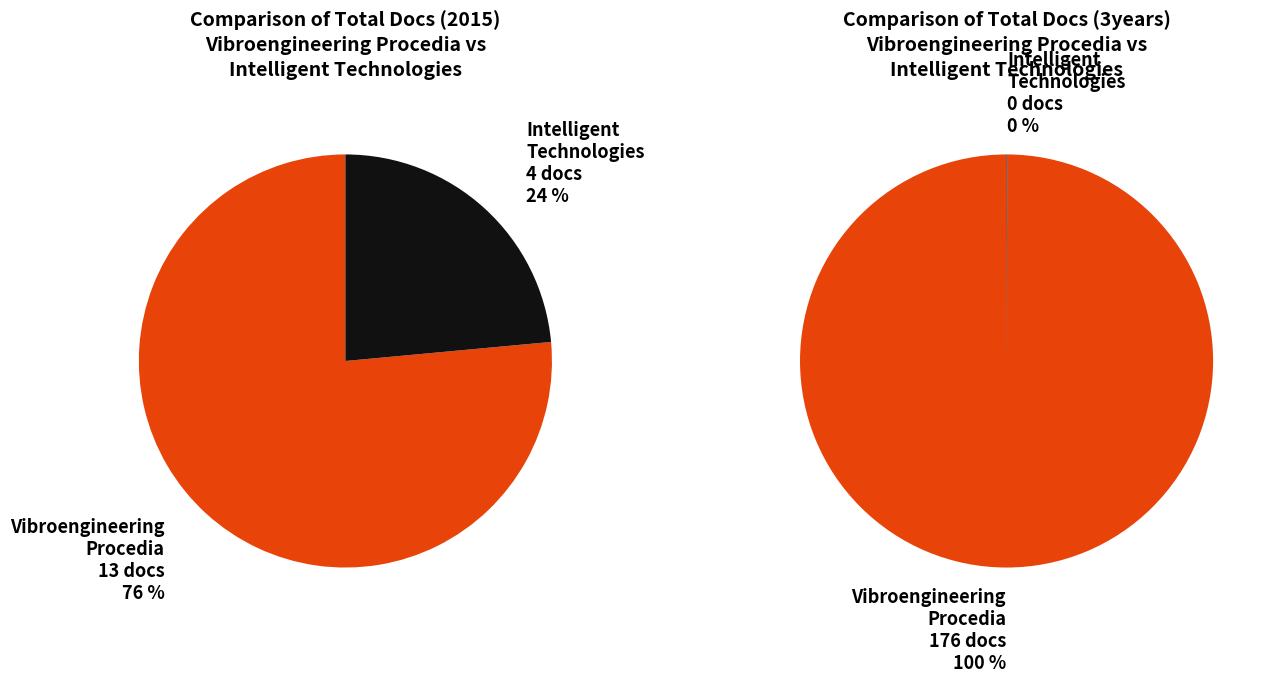

How many segments does this pie chart have?

2